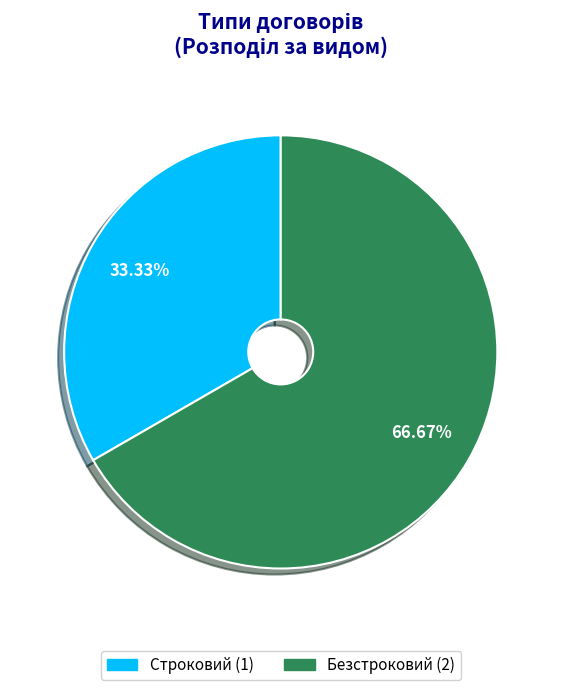

To the nearest percent, what portion does Безстроковий represent?

67%